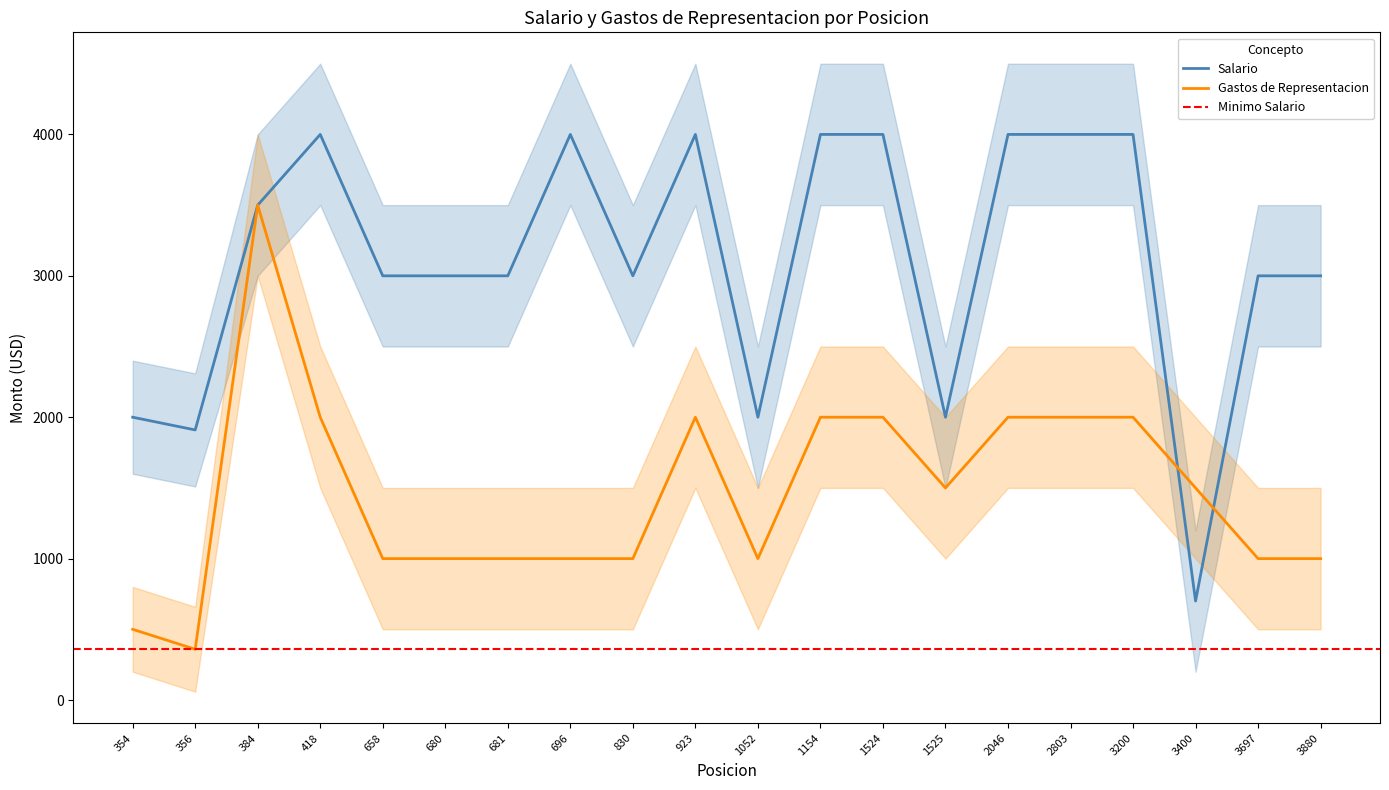

List the labels in order of Salario value, largest first.

418, 696, 923, 1154, 1524, 2046, 2803, 3200, 384, 658, 680, 681, 830, 3697, 3880, 354, 1052, 1525, 356, 3400